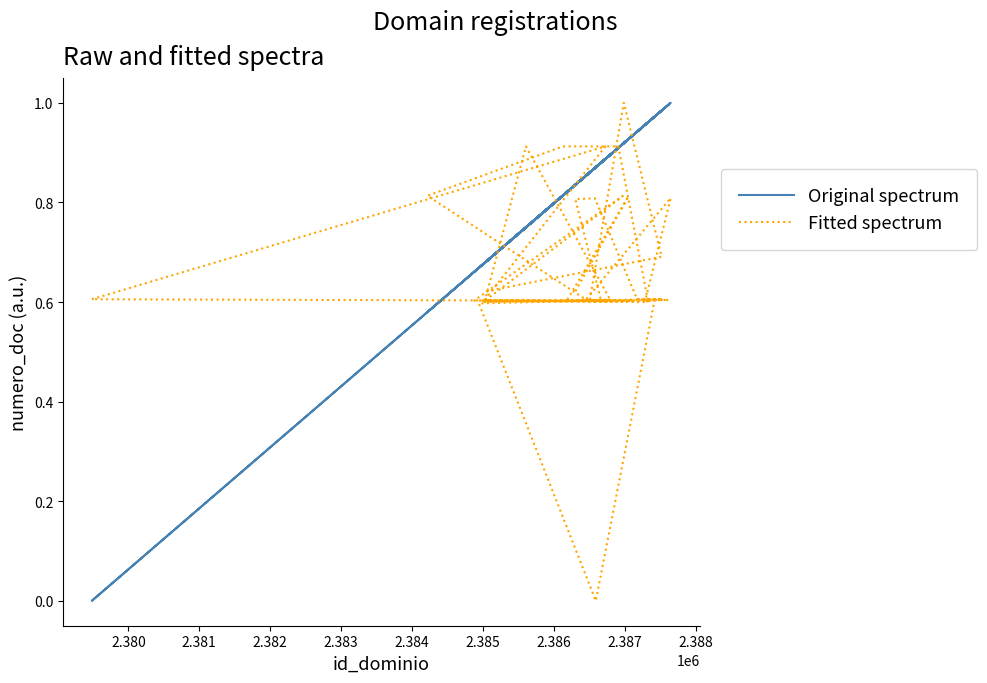

Is this an area chart (filled region under the line)?

No